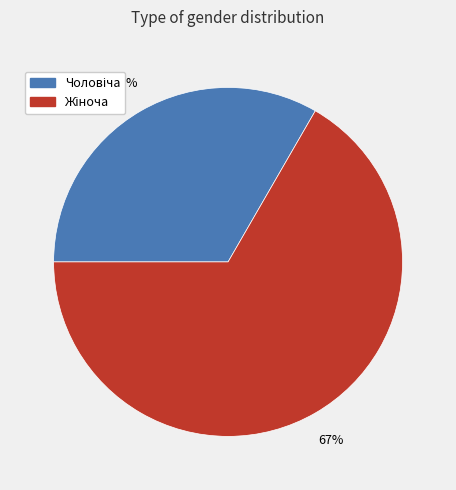

Is there a majority slice in this chart?

Yes